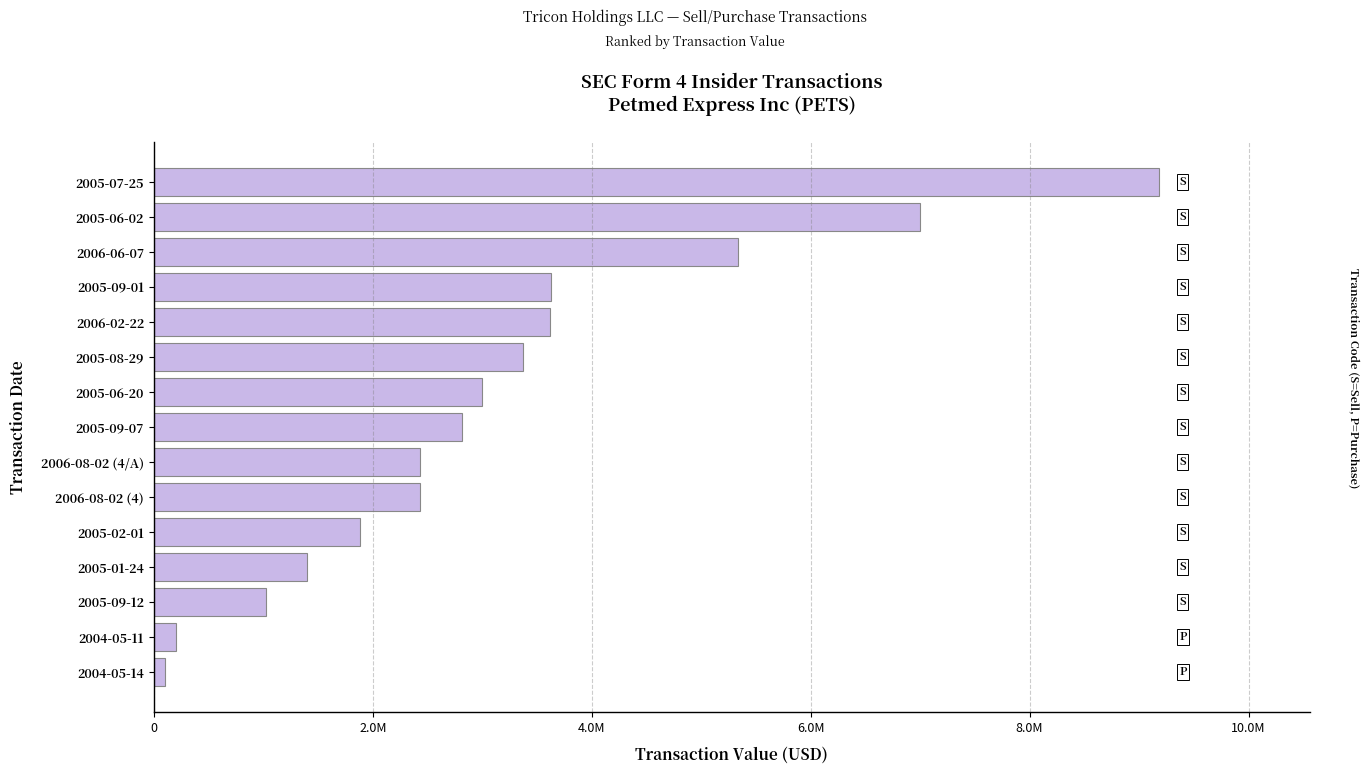

What is the sum of all values?

47436925